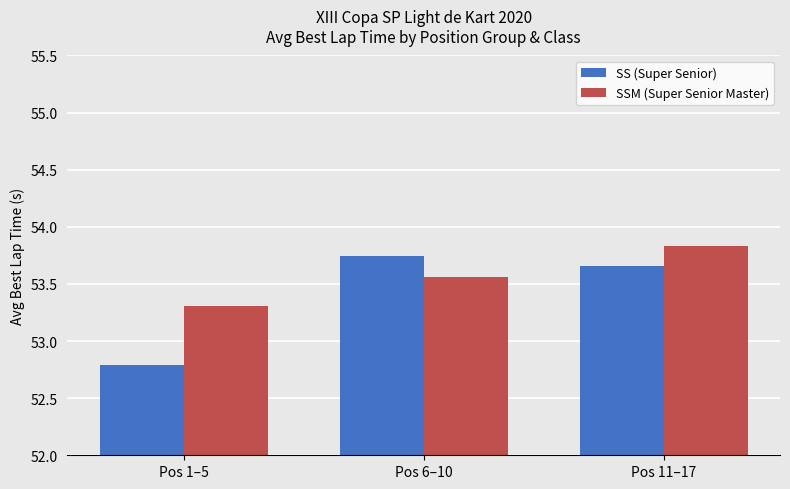

What is the sum of the SS (Super Senior) values at Pos 11–17 and Pos 6–10?

107.4